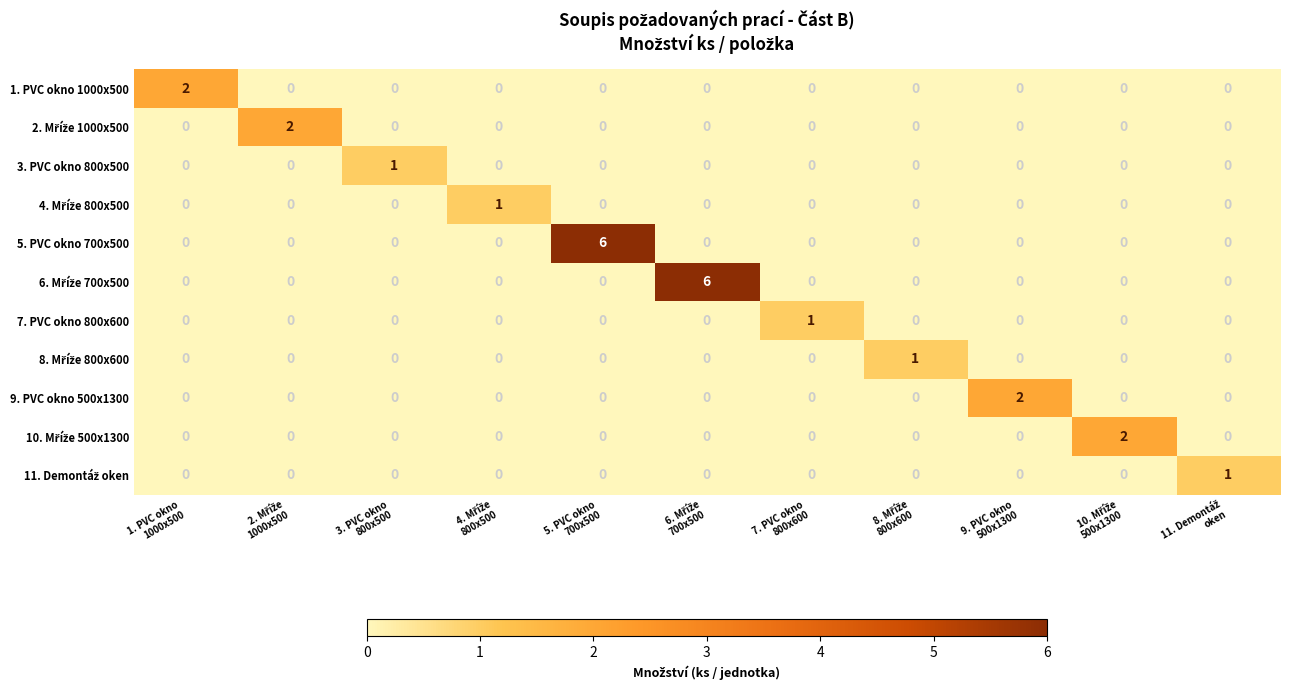

What is the maximum value shown in the chart?

6